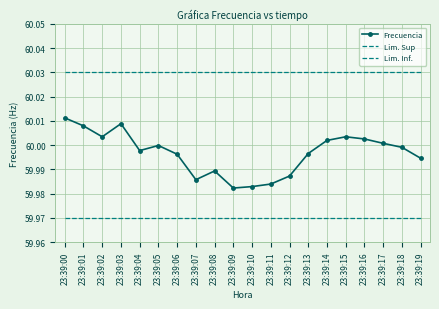

What is the value of the Lim. Sup point at the 15th from the left?

60.0